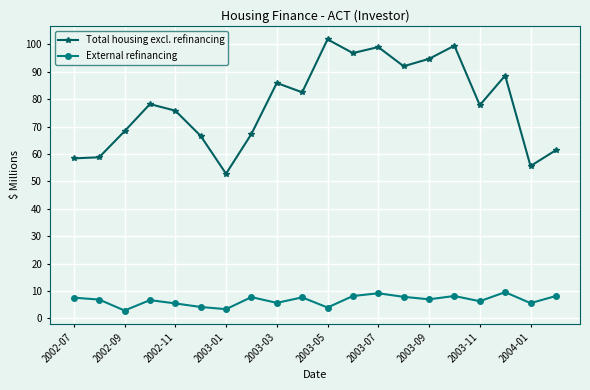

Does the chart have visible grid lines?

Yes